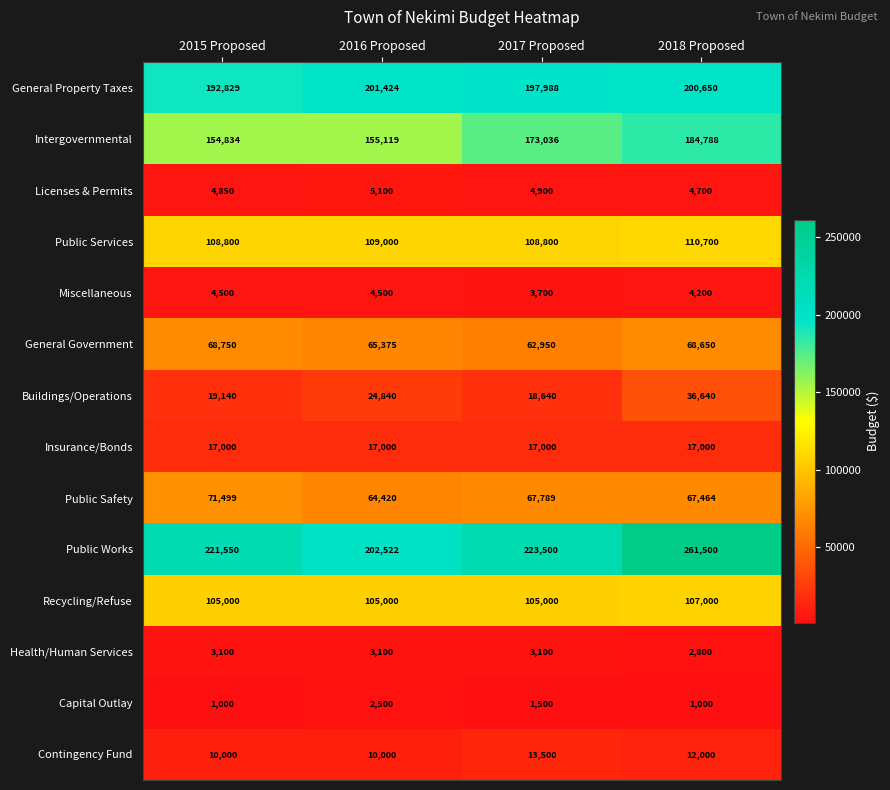

How many series are shown in this chart?

14